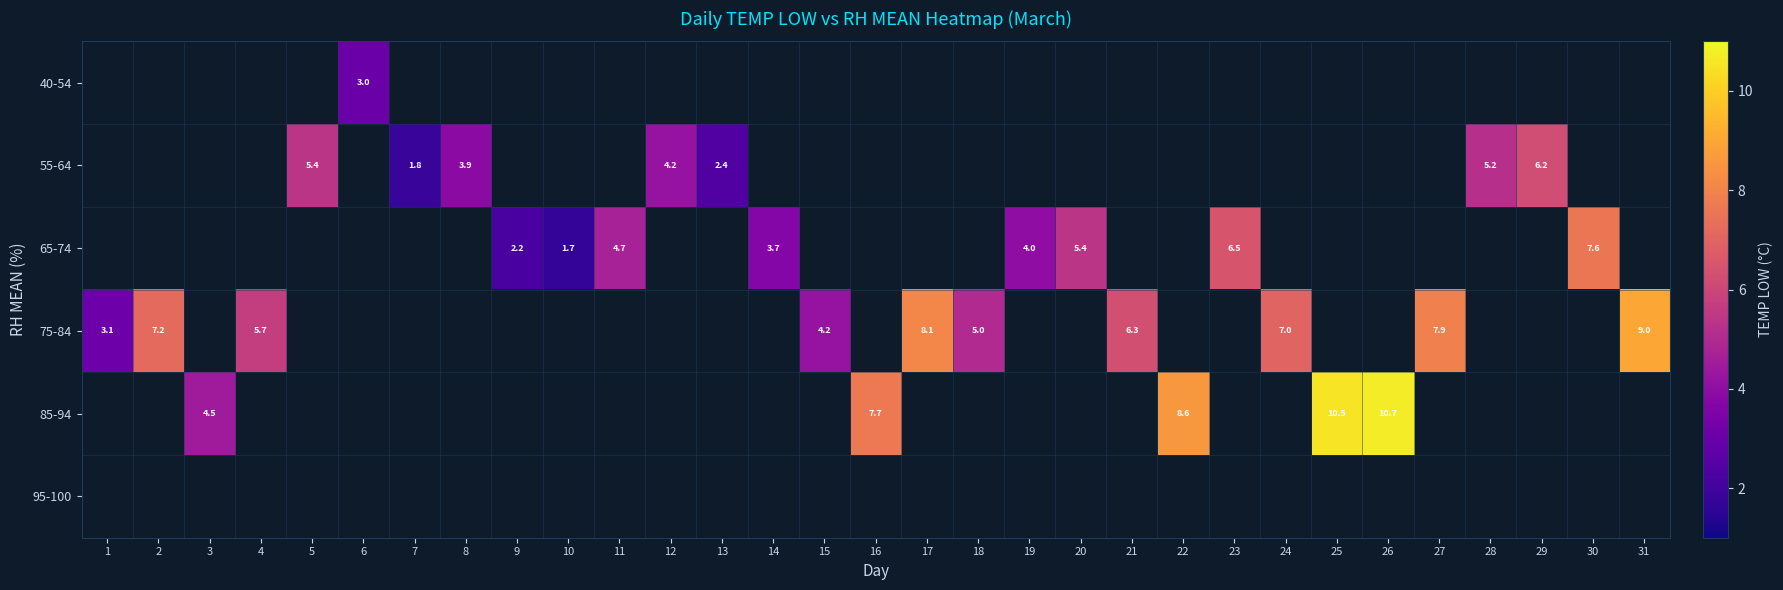

How many series are shown in this chart?

6